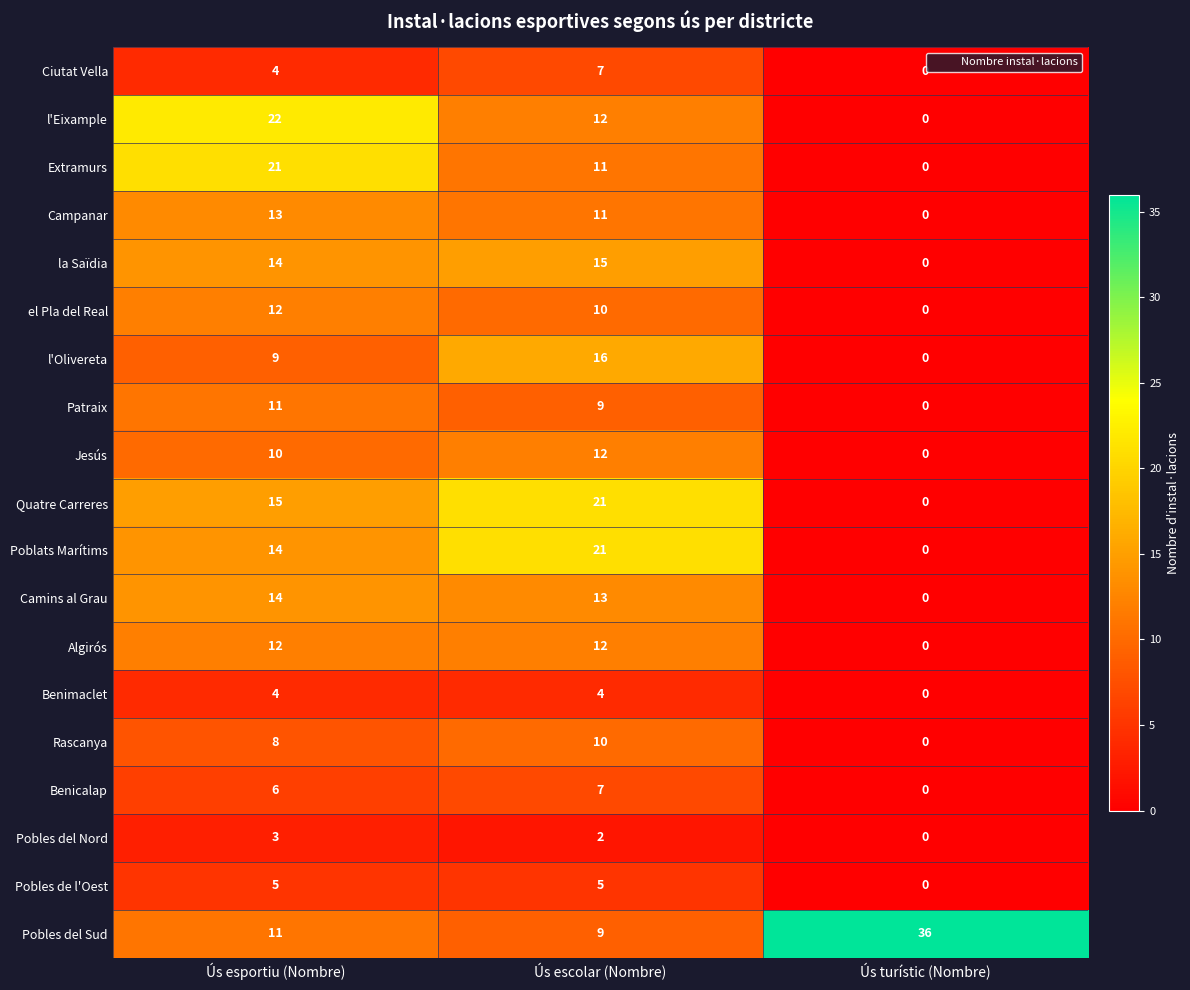

At which label is Patraix closest to 5?

Ús escolar (Nombre)